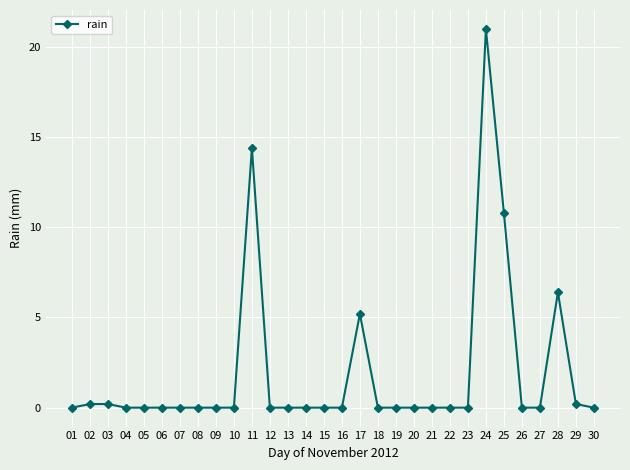

At which category does the chart reach its peak across all series?

24